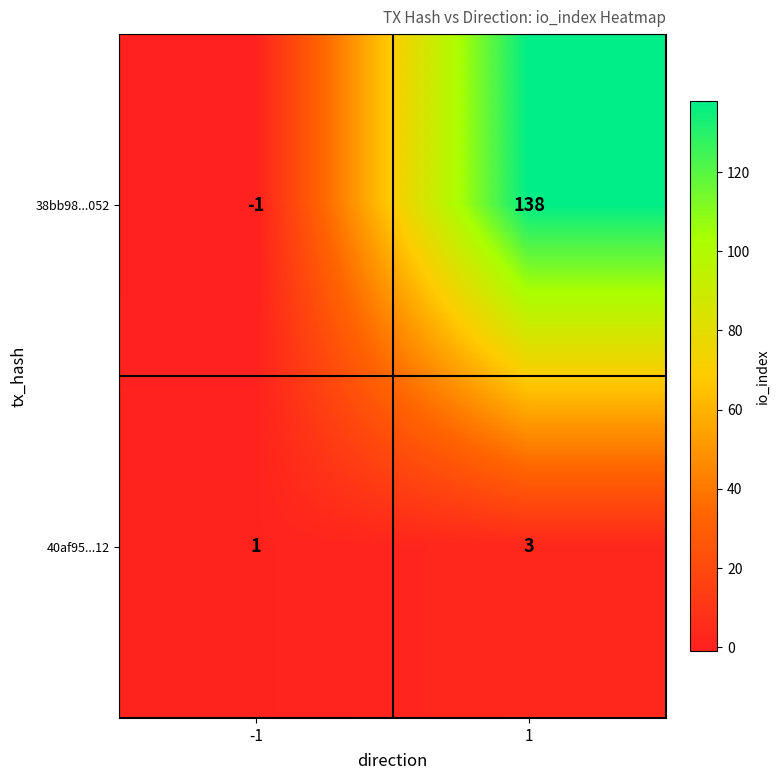

Is the value of 38bb98...052 at -1 greater than the value of 40af95...12 at 1?

No